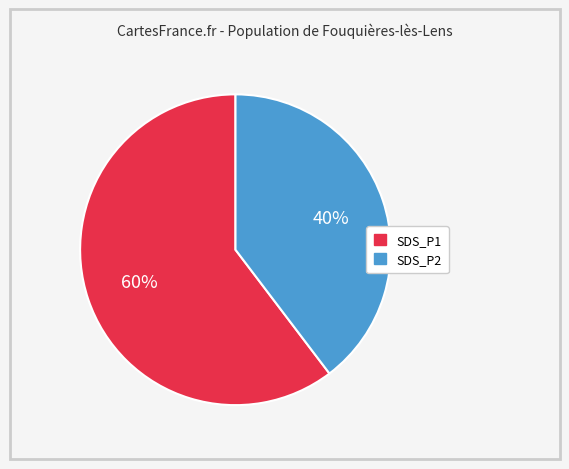

Count the number of slices in the pie.

2